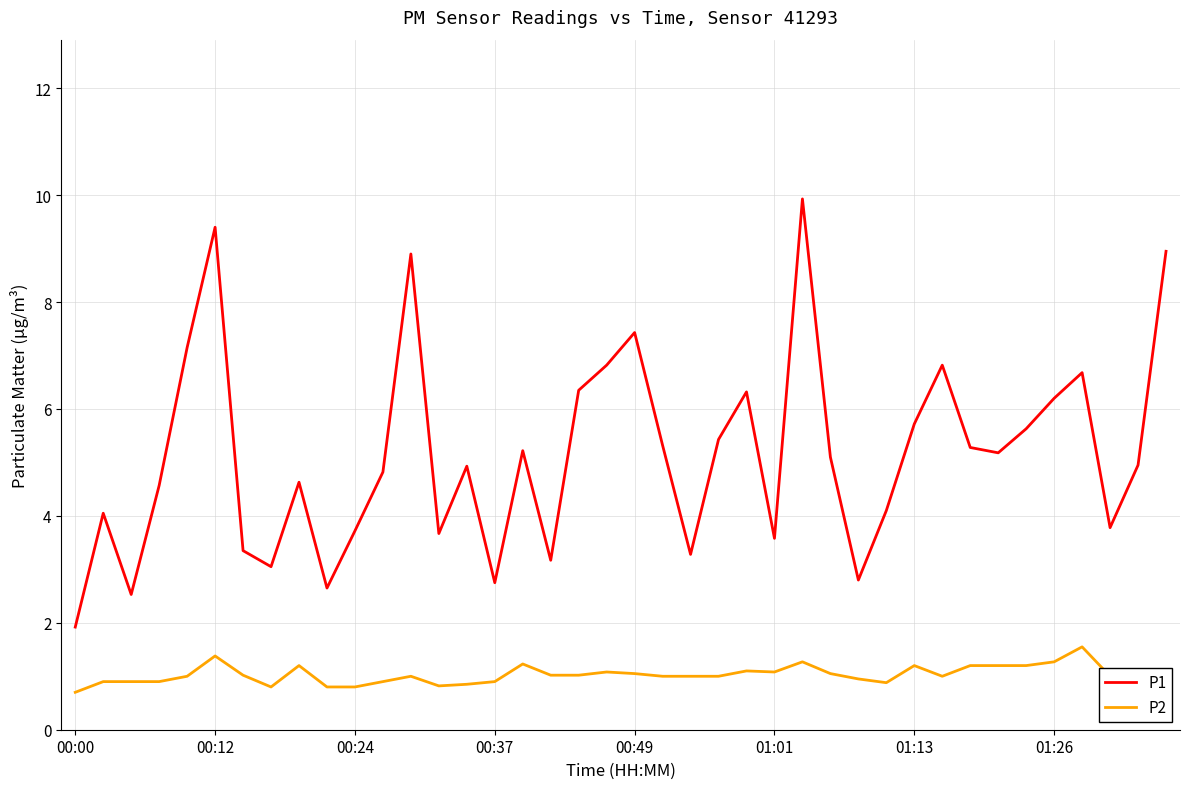

How many lines are shown in the chart?

2